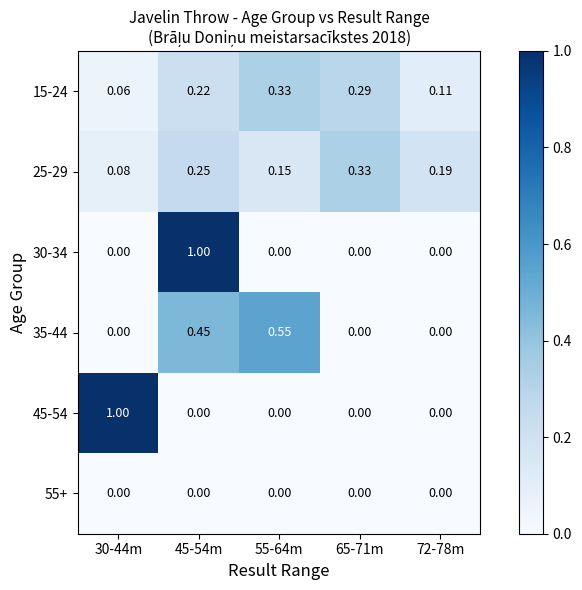

How many positive values does the 45-54 series have?

1